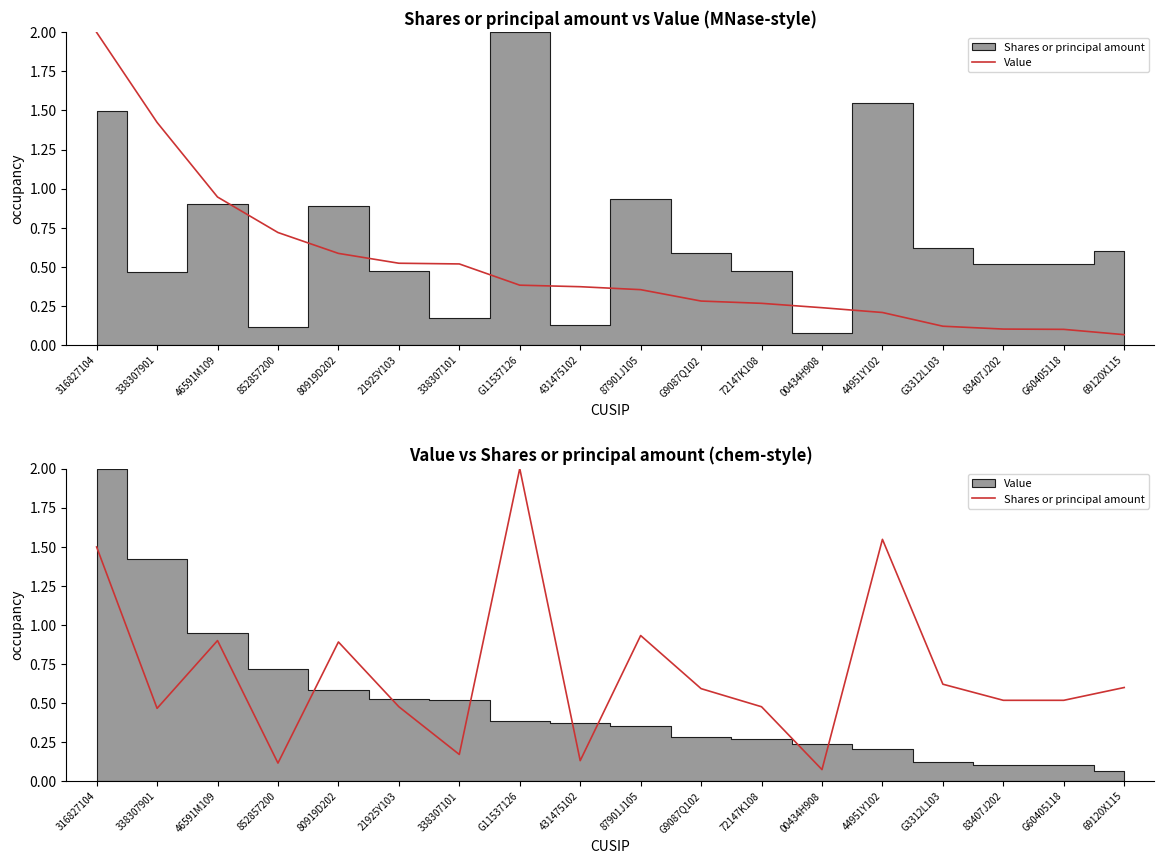

What is the greatest value displayed?

2.0